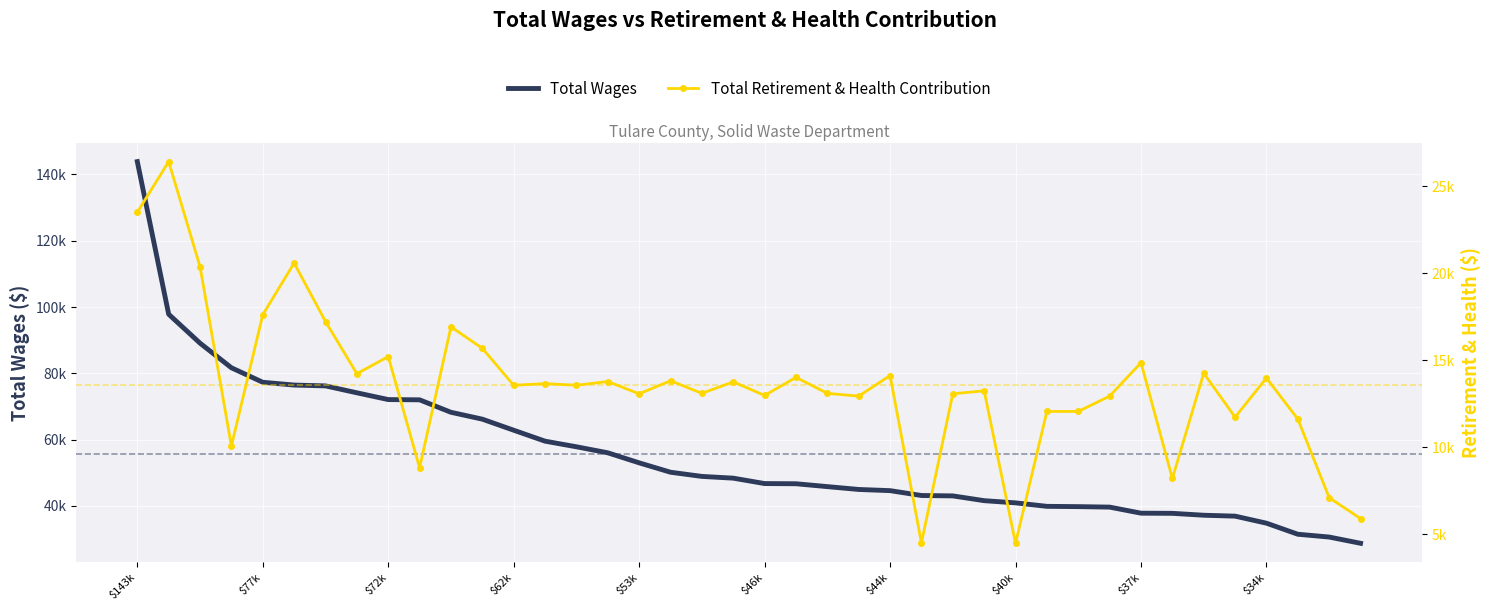

True or false: Total Retirement & Health Contribution and Total Wages intersect in this chart.

False